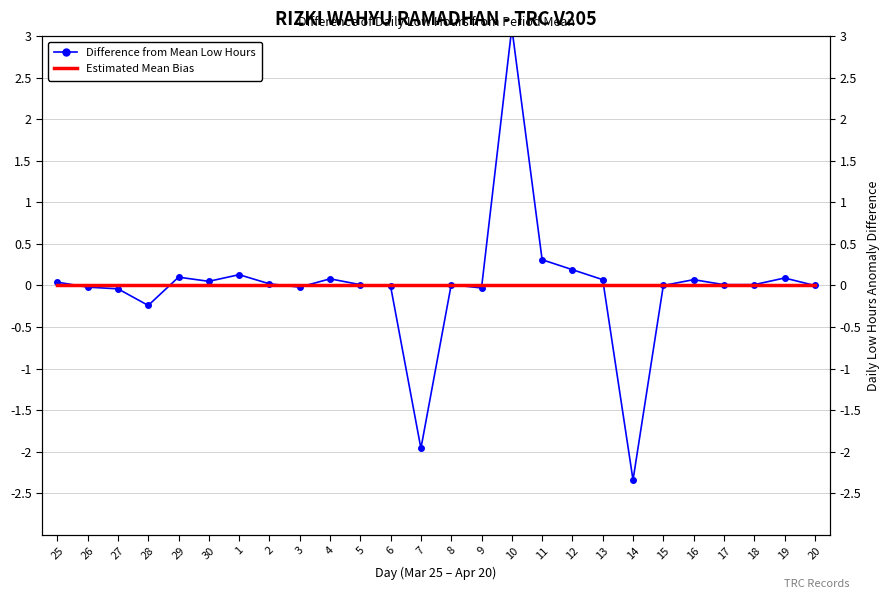

True or false: Estimated Mean Bias has more than 1 interior local peaks.

False